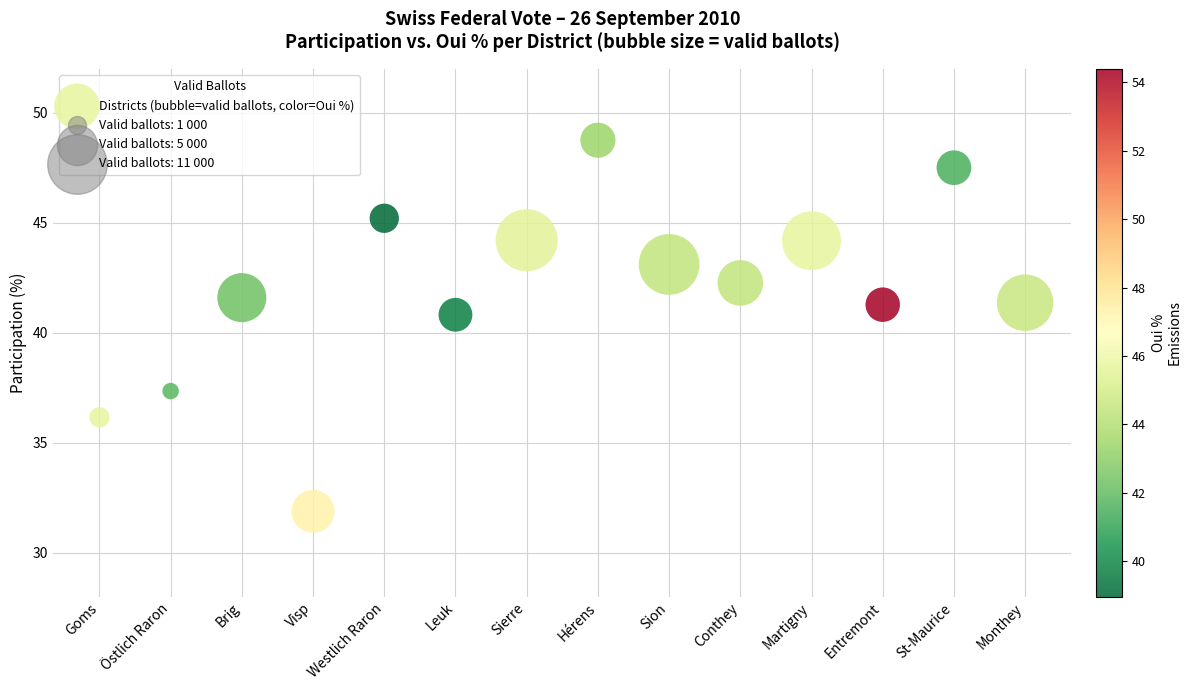

What Y value in the scatter plot is closest to 40?

40.8